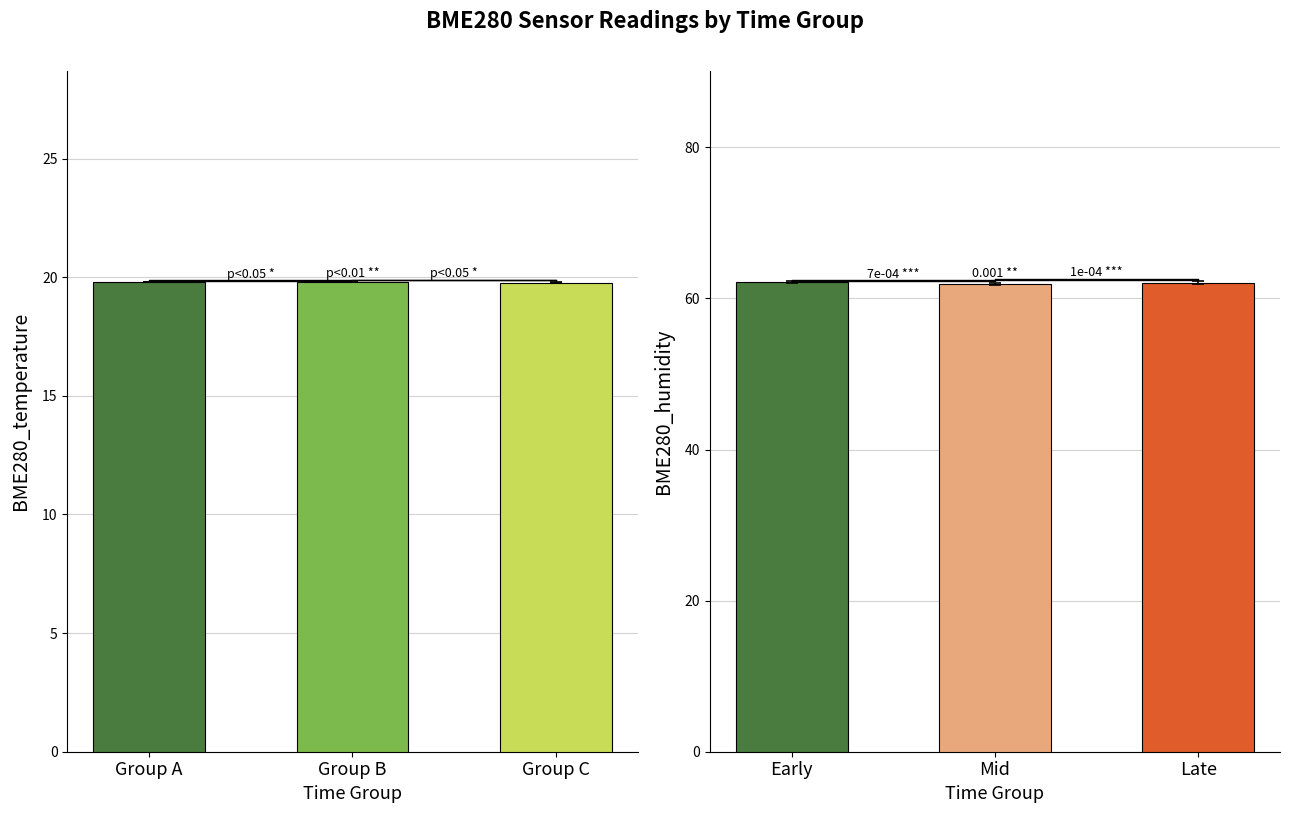

List the labels in order of BME280_temperature value, largest first.

Group A, Group B, Group C